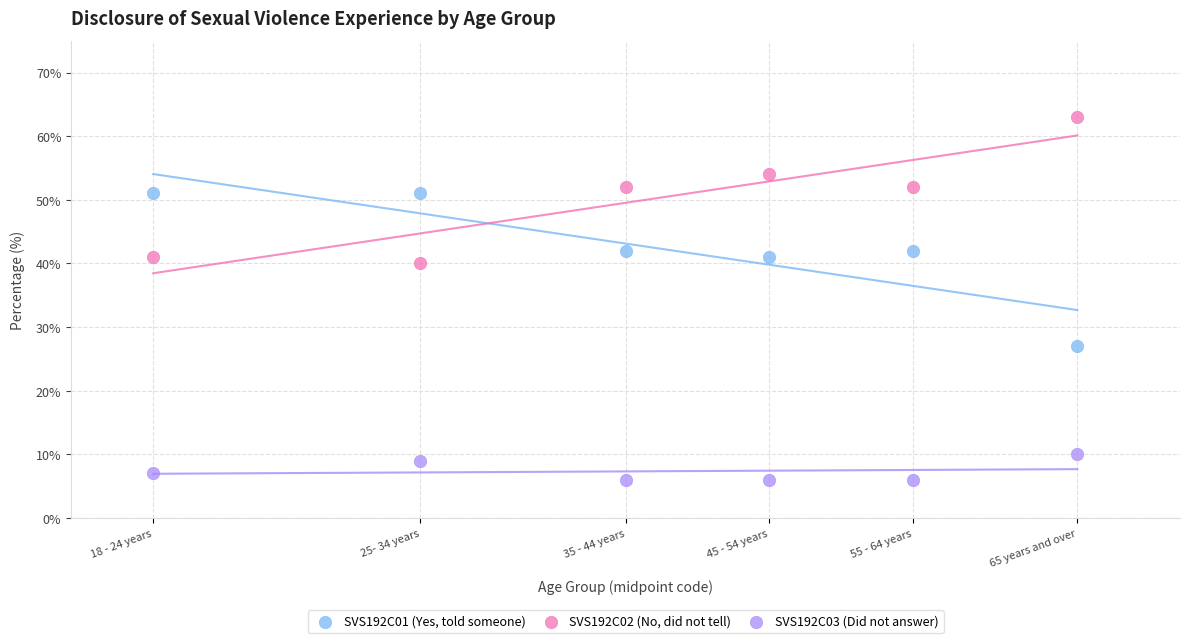

Which series contains the highest Y value?

SVS192C02 (No, did not tell)